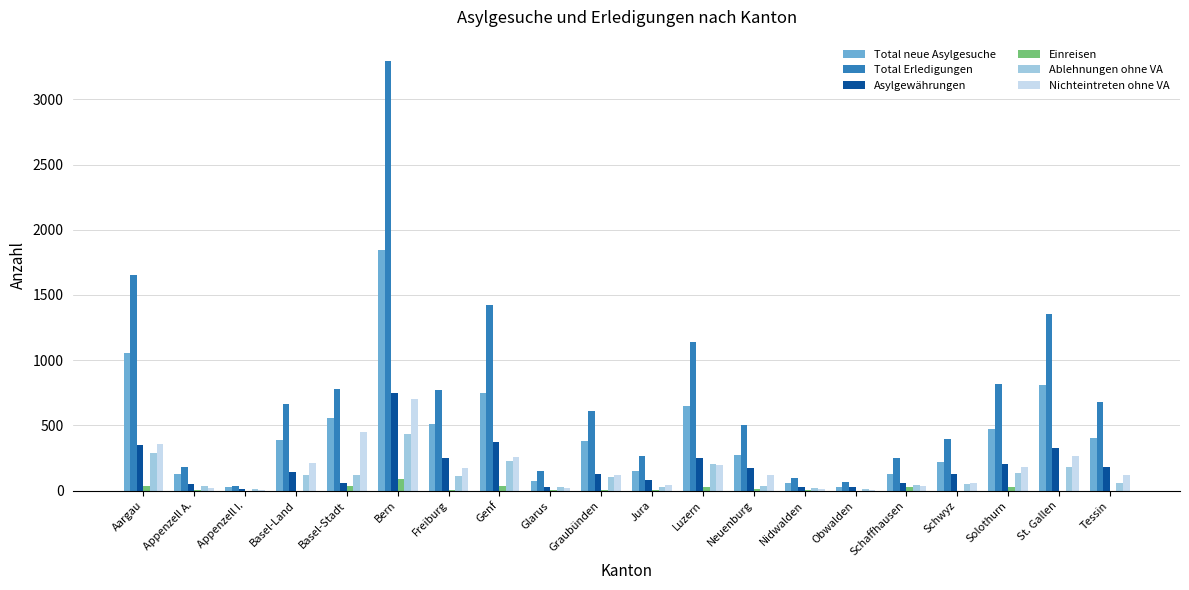

Between Basel-Land and Neuenburg, which series saw the biggest shift?

Total Erledigungen